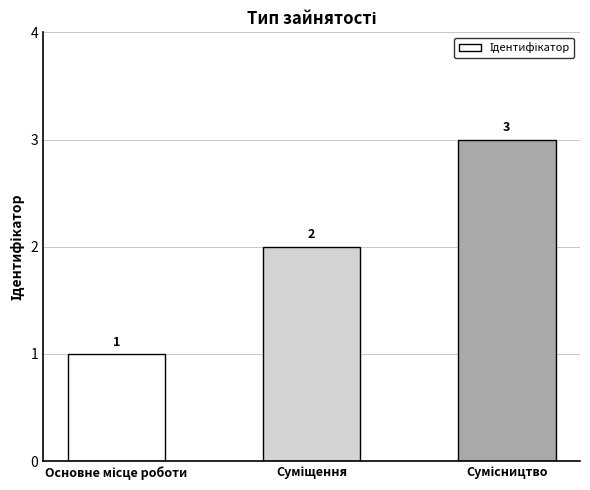

How many values are between 1 and 3?

3